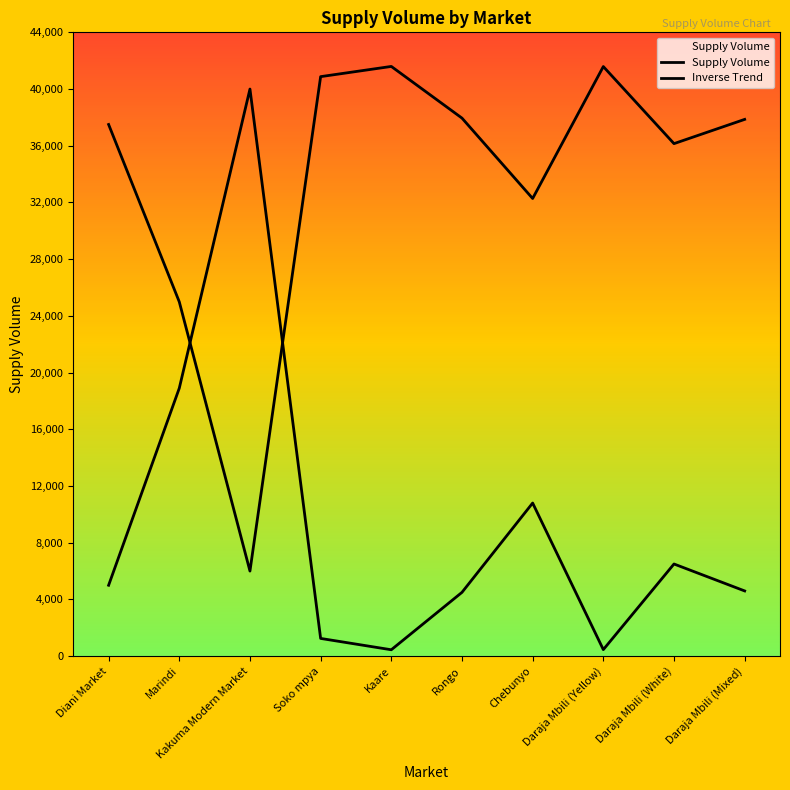

How many interior local peaks does the Supply Volume series have?

3